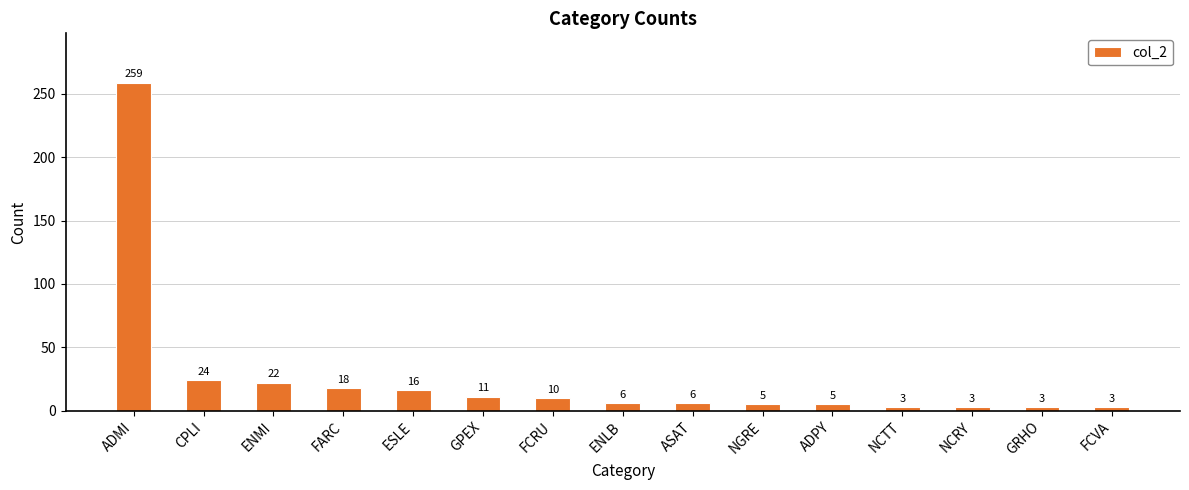

What is the value of the 15th bar from the left?

3